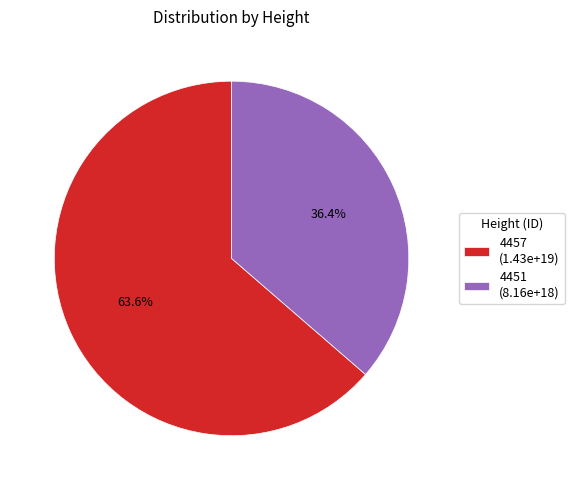

The 4457 slice represents 69% of the pie. True or false?

False